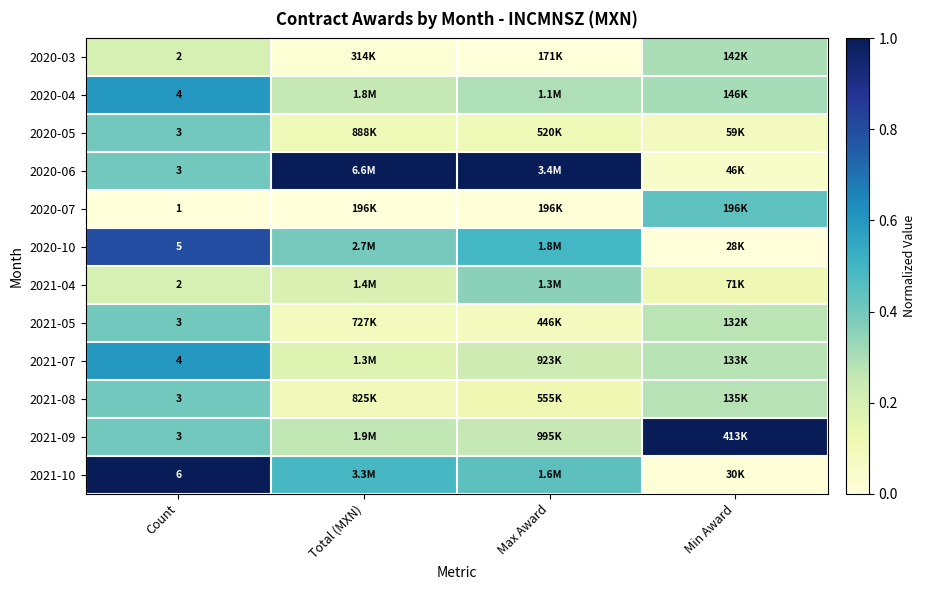

How many distinct data groups are displayed?

12